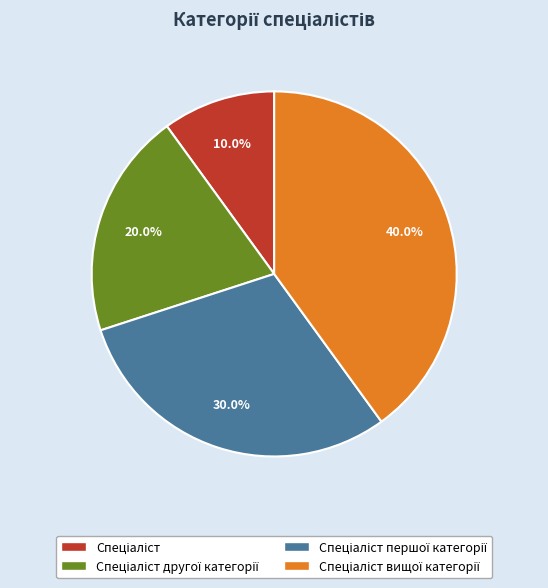

Does any single category account for the majority?

No